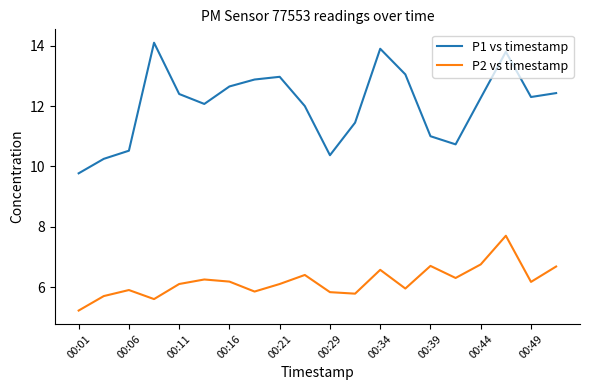

True or false: P1 vs timestamp and P2 vs timestamp intersect in this chart.

False